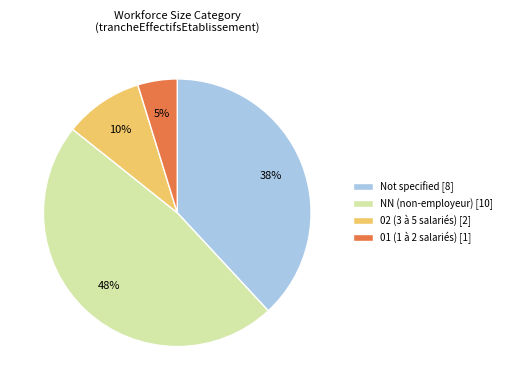

Between Not specified [8] and 01 (1 à 2 salariés) [1], which is larger?

Not specified [8]